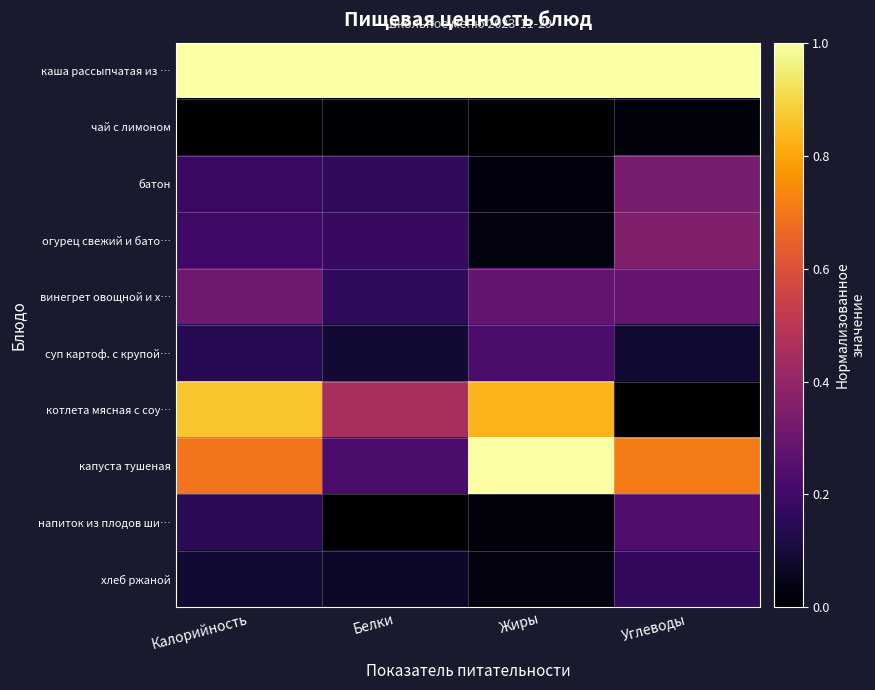

Count the number of categories in the chart.

4